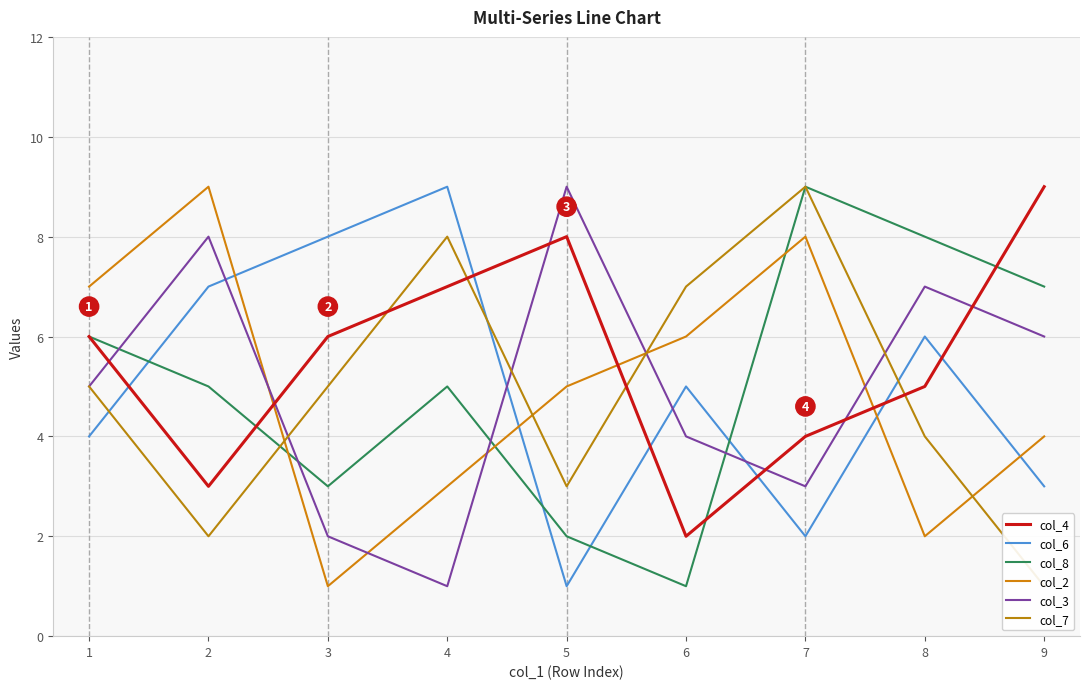

What is the difference between the col_2 values at 8 and 1?

5